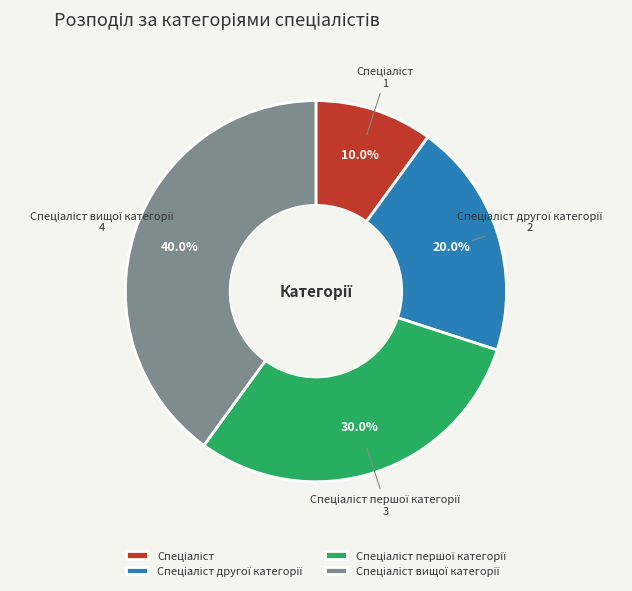

Is there any slice that represents more than half of the pie?

No